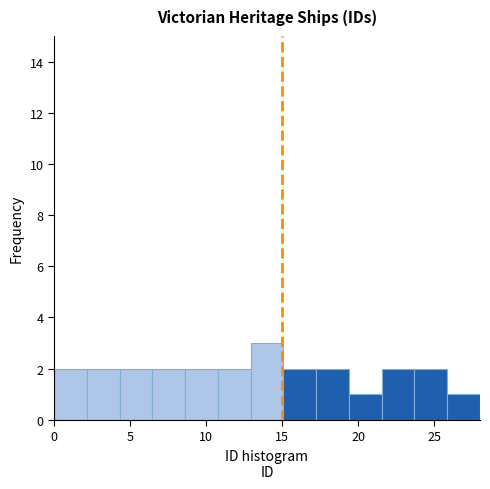

How tall is the bar that spans 0.0 to 2.0 on the x-axis? Neither the bar edges nor the heights are printed on the chart, so give them approximately, as read against the axes.

2